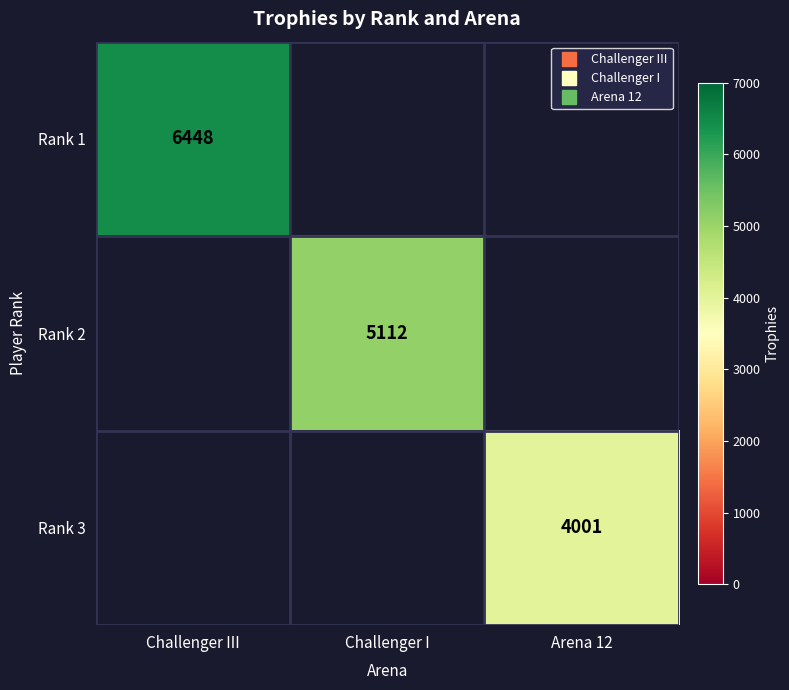

What is the sum of all Rank 3 values?

4001